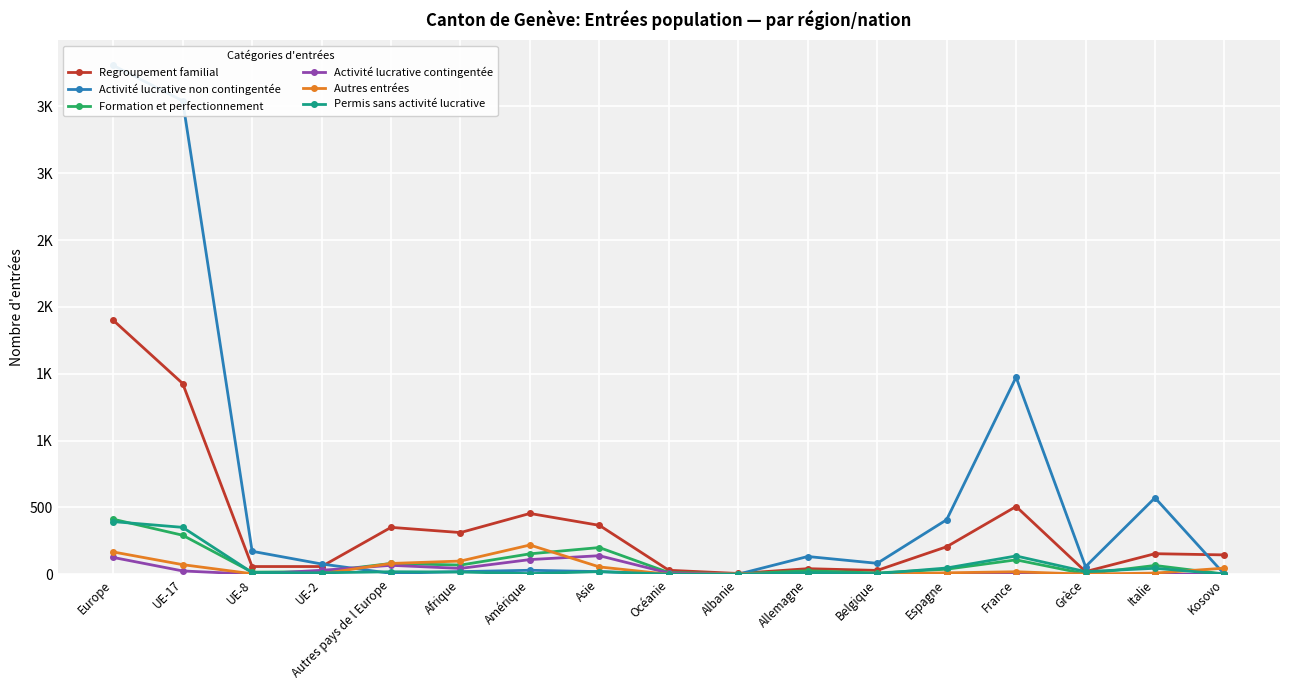

Rank the series by their maximum value, from highest to lowest.

Activité lucrative non contingentée, Regroupement familial, Formation et perfectionnement, Permis sans activité lucrative, Autres entrées, Activité lucrative contingentée